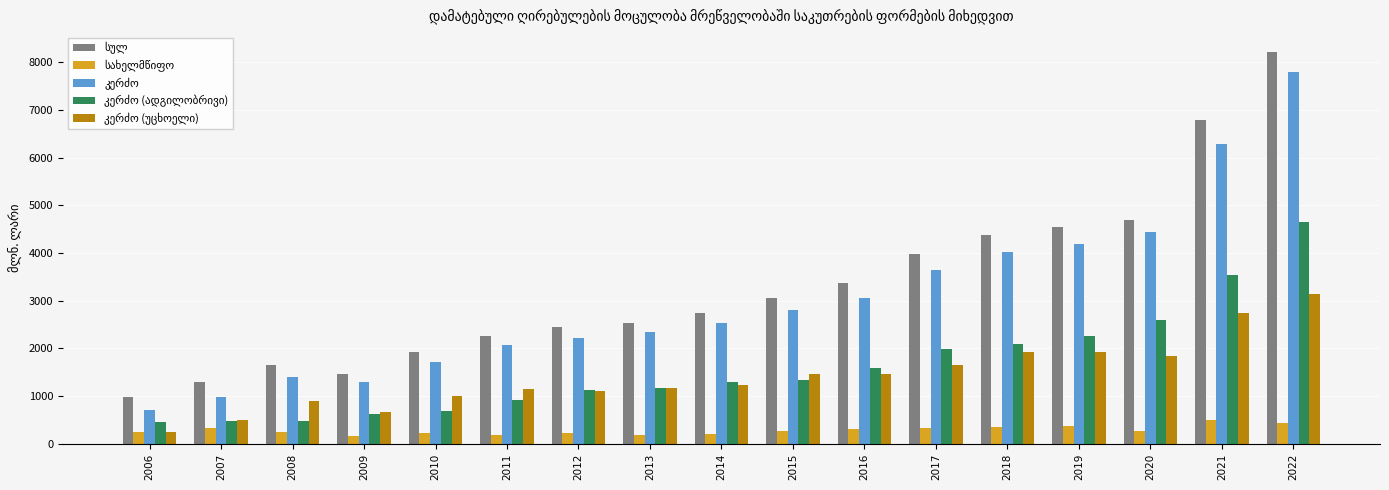

Which category has the highest value across all series?

2022